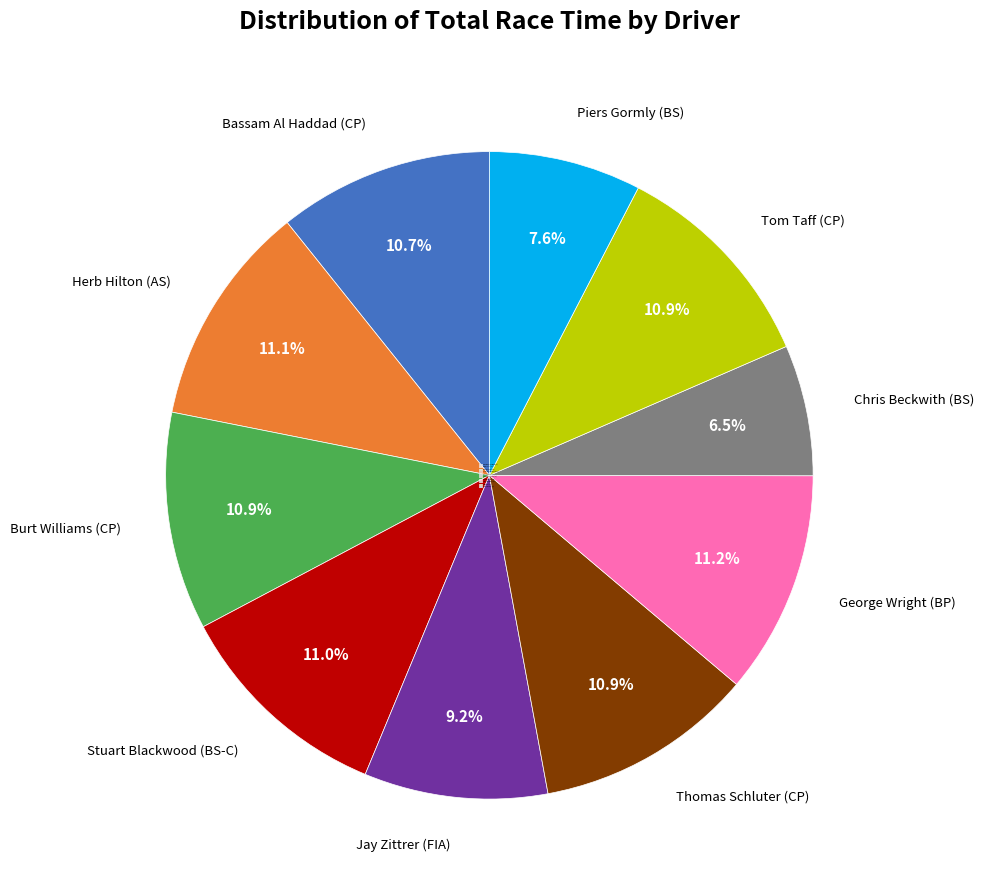

To the nearest percent, what percentage of the pie is George Wright (BP)?

11%